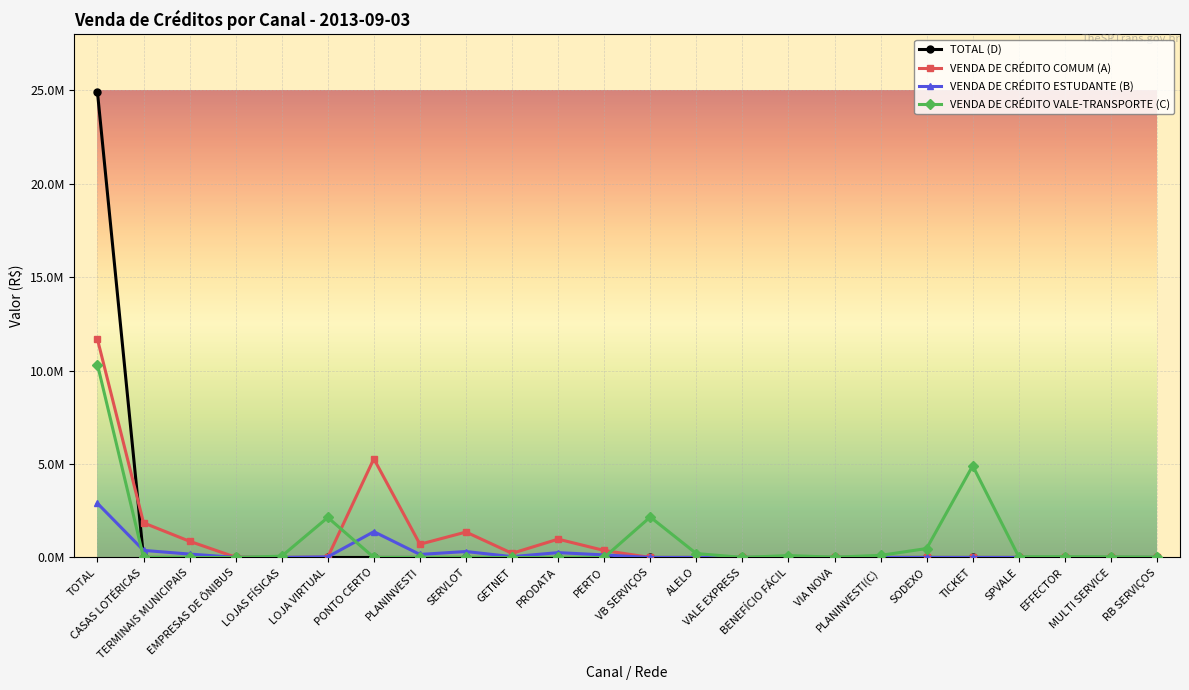

Reading left to right, list all the values displayed in this chart.

TOTAL (D): 24902694.2	0.0	0.0	0.0	0.0	0.0	0.0	0.0	0.0	0.0	0.0	0.0	0.0	0.0	0.0	0.0	0.0	0.0	0.0	0.0	0.0	0.0	0.0	0.0
VENDA DE CRÉDITO COMUM (A): 11678338.5	1852868.8	866893.2	12729.1	0.0	17406.7	5282360.1	708540.5	1361127.7	221926.7	980683.6	373802.1	0.0	0.0	0.0	0.0	0.0	0.0	0.0	0.0	0.0	0.0	0.0	0.0
VENDA DE CRÉDITO ESTUDANTE (B): 2897043.2	378809.2	181924.1	3864.1	0.0	31860.3	1381046.1	161837.6	318657.7	43679.7	259416.8	135947.6	0.0	0.0	0.0	0.0	0.0	0.0	0.0	0.0	0.0	0.0	0.0	0.0
VENDA DE CRÉDITO VALE-TRANSPORTE (C): 10327312.4	0.0	0.0	0.0	70189.5	2141768.4	0.0	0.0	0.0	0.0	0.0	0.0	2165008.6	209092.6	2240.7	100892.7	16073.9	112074.1	478808.7	4909805.4	35539.5	42476.6	29956.2	13259.5